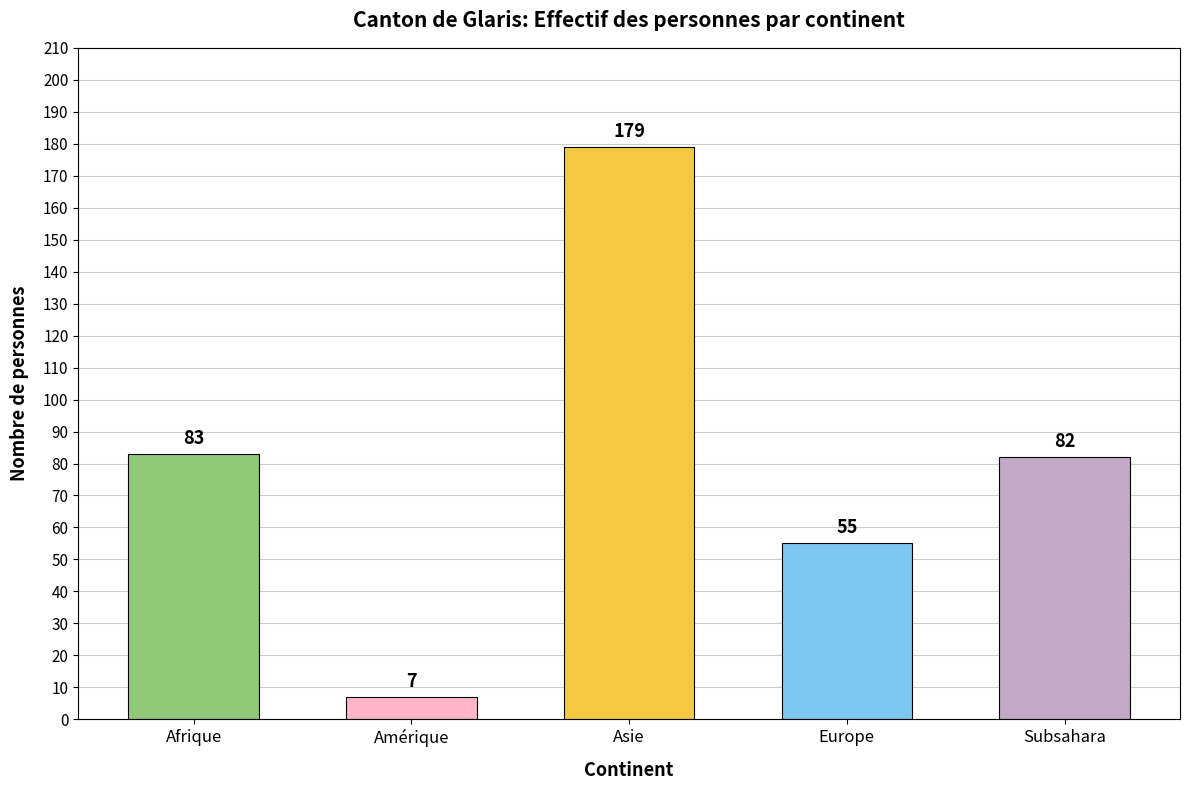

What is the difference between the values at Subsahara and Afrique?

1